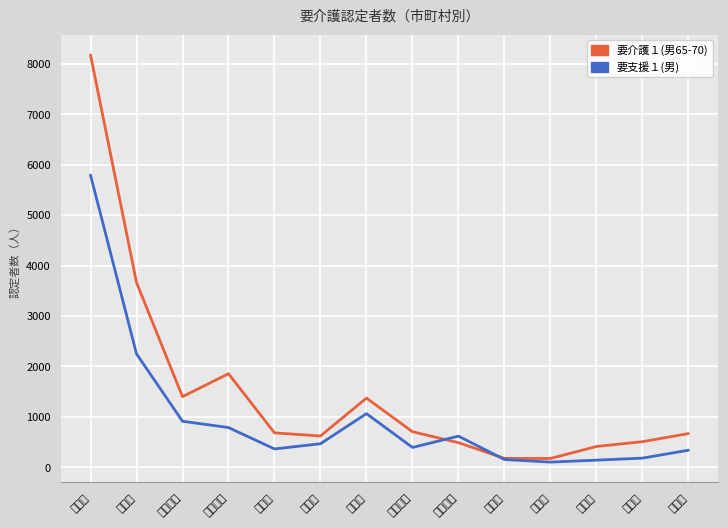

Which category has the highest value in the 要介護１(男65-70) series?

横浜市